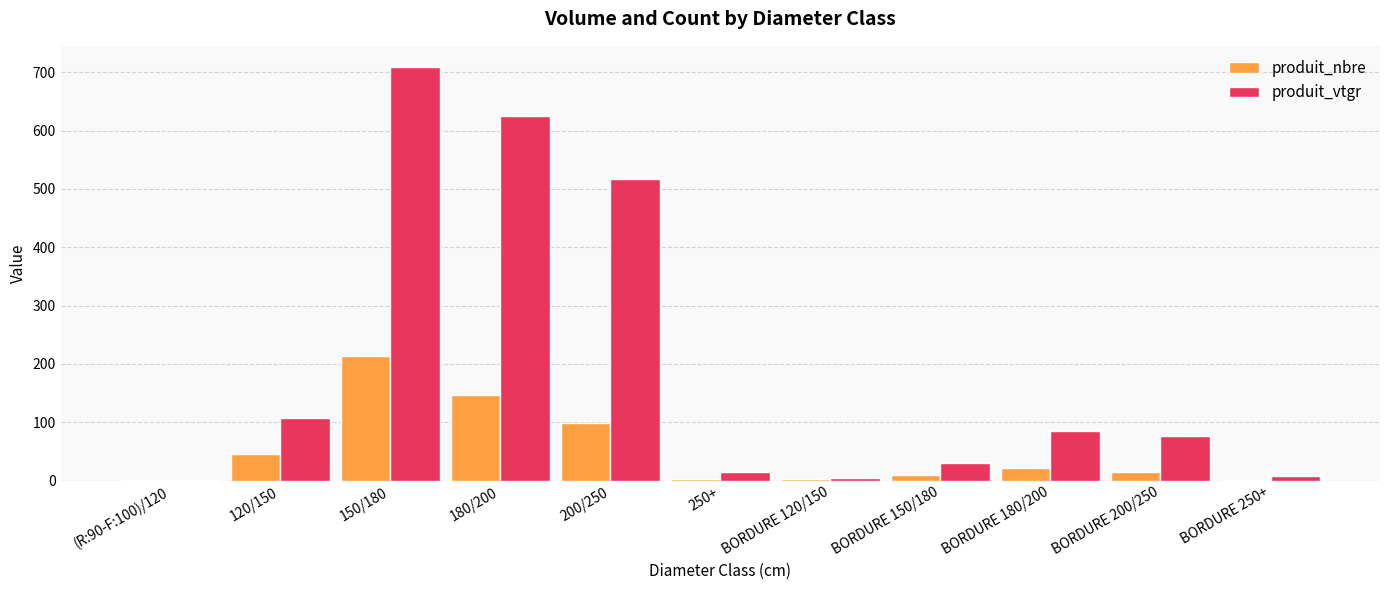

What is the spread (max minus min) of values at BORDURE 180/200?

64.0